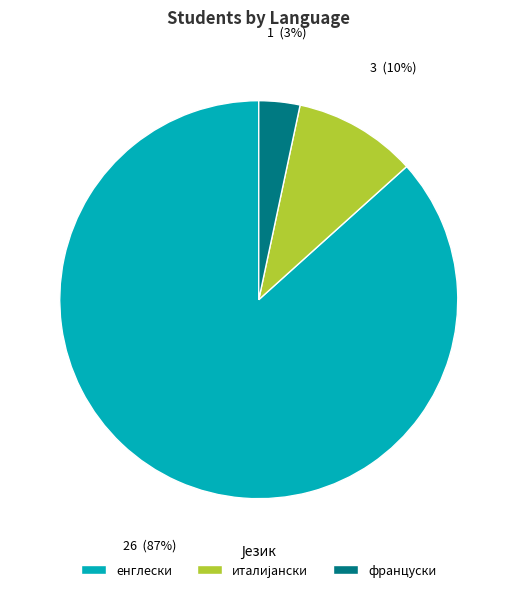

Count the number of slices in the pie.

3